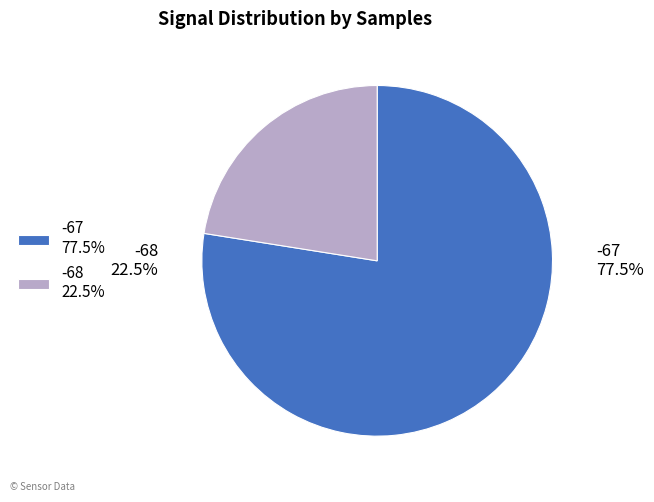

Which has a higher value, -67 77.5% or -68 22.5%?

-67 77.5%